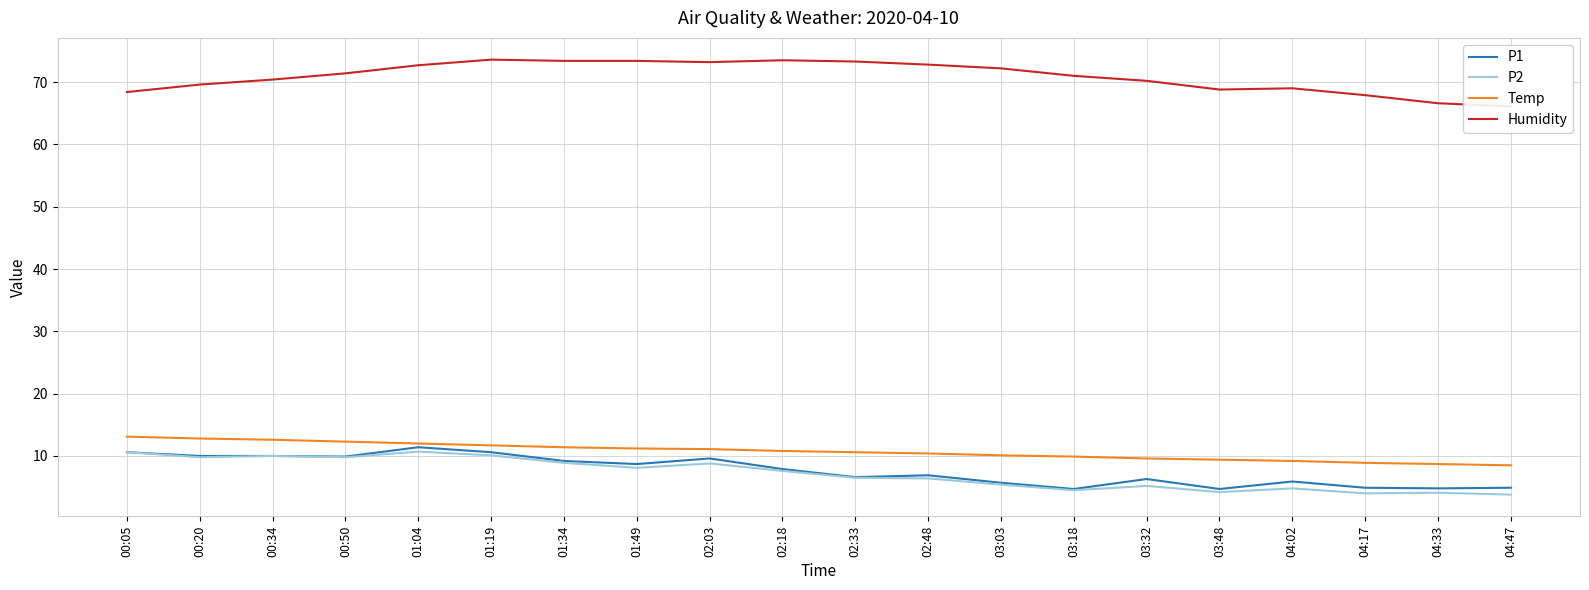

Reading right to left, extract all data points from this chart.

P1: 04:47=4.9	04:33=4.8	04:17=4.9	04:02=5.9	03:48=4.7	03:32=6.3	03:18=4.7	03:03=5.7	02:48=6.9	02:33=6.6	02:18=7.9	02:03=9.6	01:49=8.7	01:34=9.2	01:19=10.6	01:04=11.4	00:50=9.9	00:34=10.0	00:20=10.0	00:05=10.6
P2: 04:47=3.8	04:33=4.1	04:17=4.0	04:02=4.8	03:48=4.2	03:32=5.2	03:18=4.5	03:03=5.4	02:48=6.4	02:33=6.5	02:18=7.6	02:03=8.8	01:49=8.1	01:34=8.9	01:19=10.1	01:04=10.7	00:50=9.8	00:34=10.0	00:20=9.8	00:05=10.6
Temp: 04:47=8.5	04:33=8.7	04:17=8.9	04:02=9.2	03:48=9.4	03:32=9.6	03:18=9.9	03:03=10.1	02:48=10.4	02:33=10.6	02:18=10.8	02:03=11.1	01:49=11.2	01:34=11.4	01:19=11.7	01:04=12.0	00:50=12.3	00:34=12.6	00:20=12.8	00:05=13.1
Humidity: 04:47=66.1	04:33=66.6	04:17=67.9	04:02=69.0	03:48=68.8	03:32=70.2	03:18=71.0	03:03=72.2	02:48=72.8	02:33=73.3	02:18=73.5	02:03=73.2	01:49=73.4	01:34=73.4	01:19=73.6	01:04=72.7	00:50=71.4	00:34=70.4	00:20=69.6	00:05=68.4